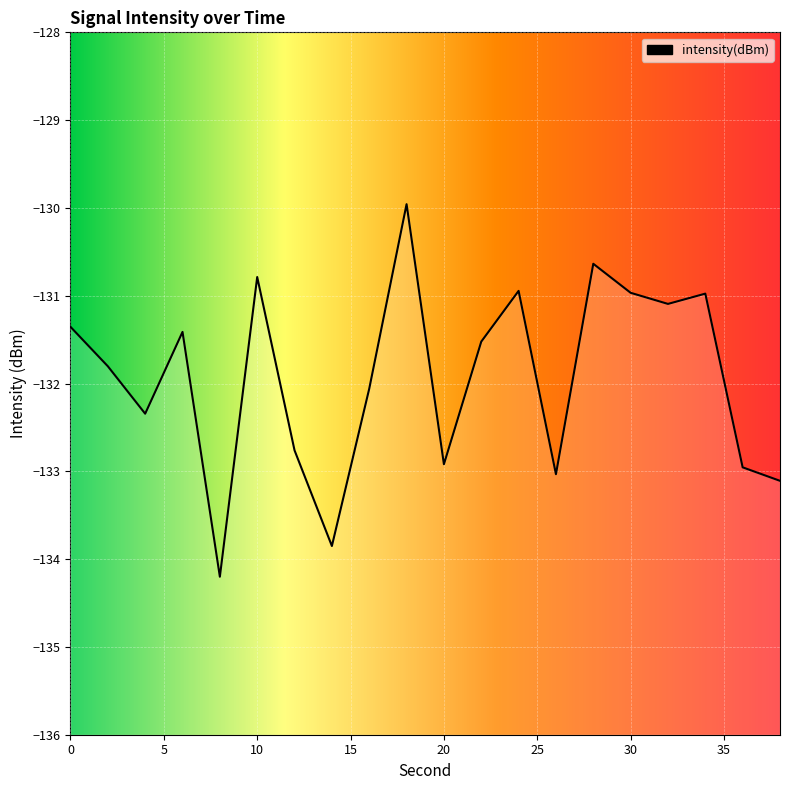

What value does the data have at 20?

-132.9